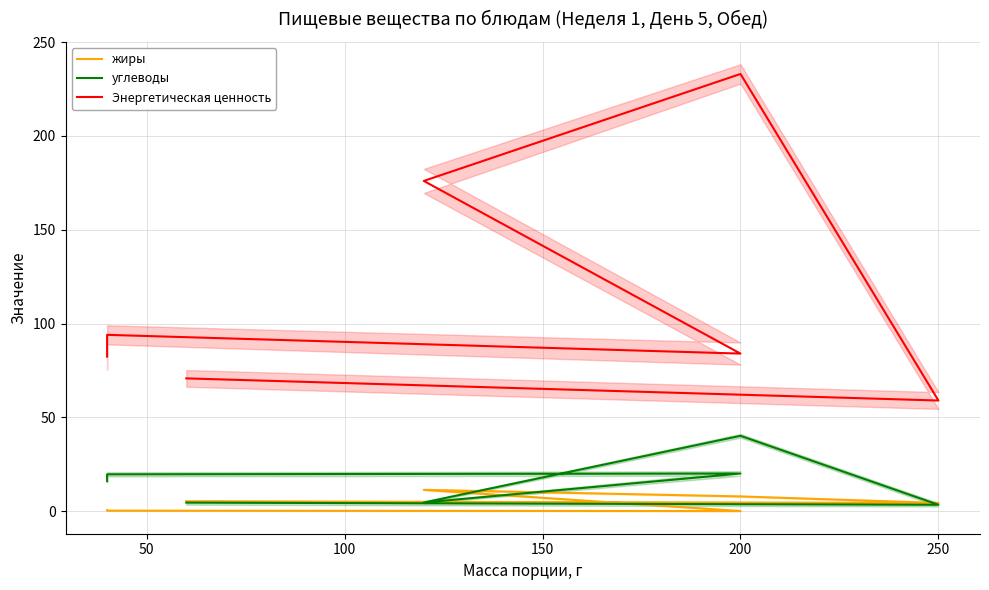

Reading left to right, transcribe all the data shown in this chart.

жиры: 5.3	4.4	7.9	11.4	0.1	0.3	0.6
углеводы: 4.6	3.5	40.2	4.7	20.1	19.7	16.0
Энергетическая ценность: 70.8	59.0	233.0	176.0	84.0	94.0	82.4